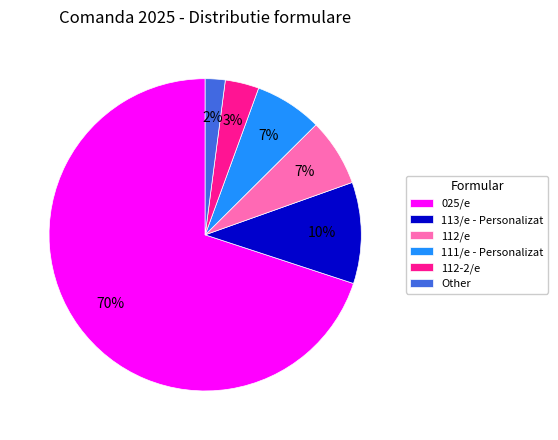

The 112/e slice represents 15% of the pie. True or false?

False